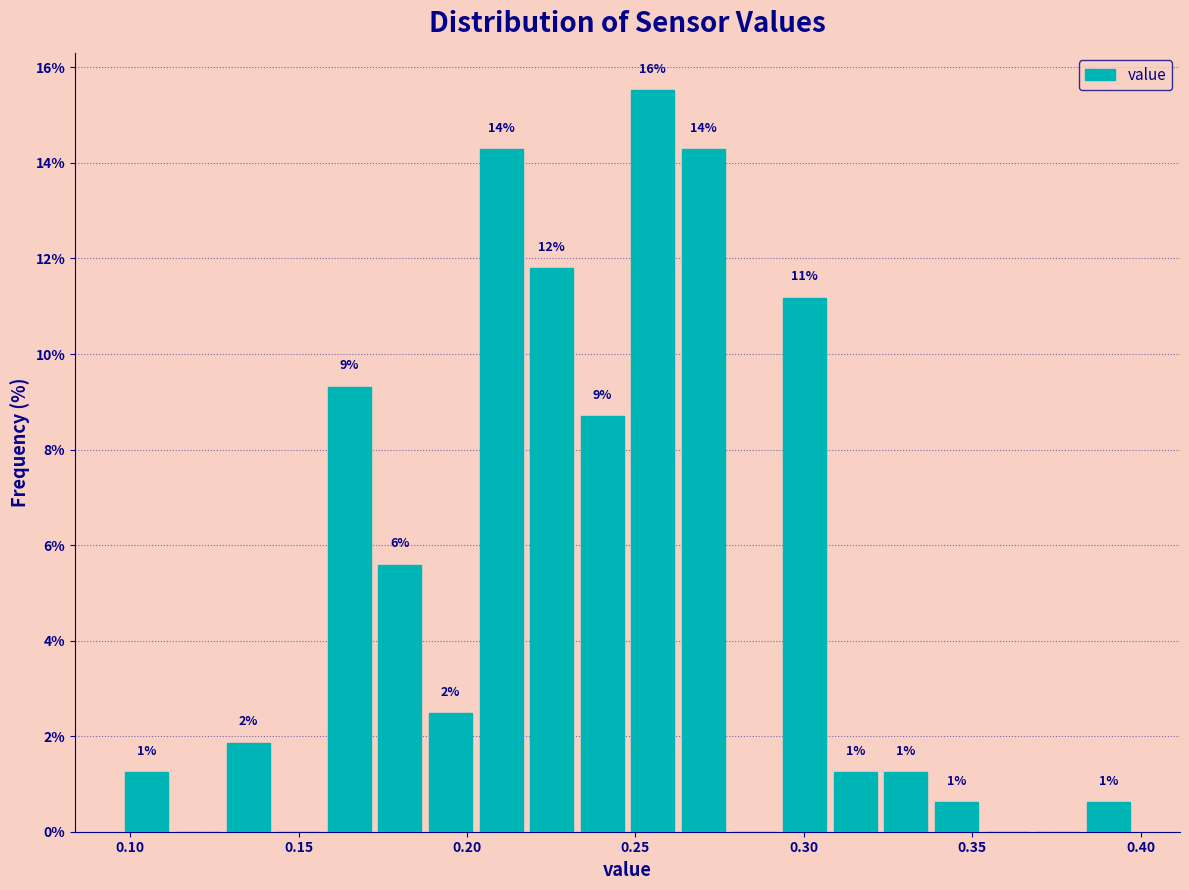

Read against the x-axis, roughly where is the centre of the tallest bar?

0.255